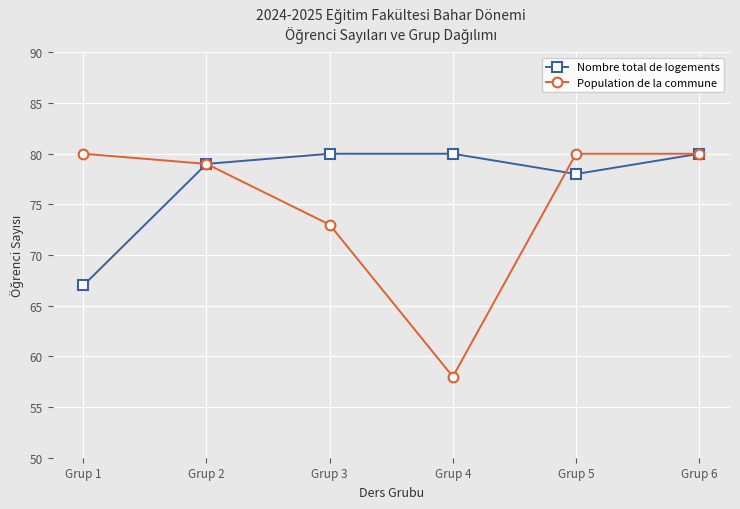

At which label does Nombre total de logements reach its minimum?

Grup 1